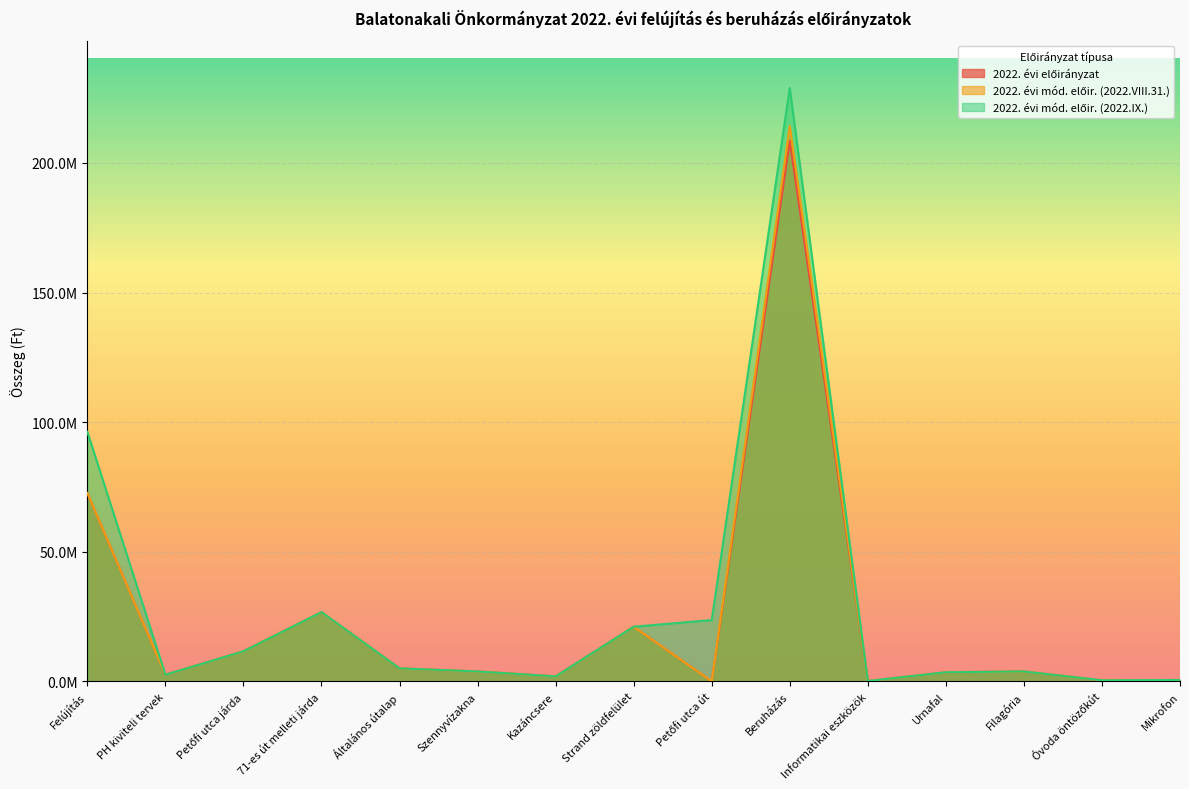

How many series are shown in this chart?

3